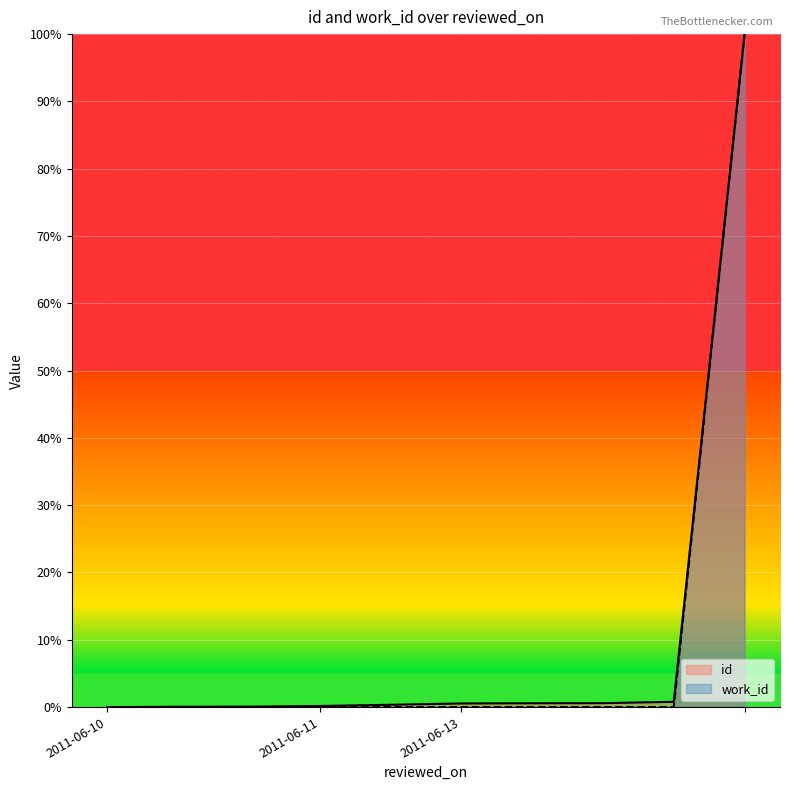

Reading left to right, what are all the values shown in this chart?

id: 0.0	0.0	0.1	0.2	0.3	0.5	0.6	0.6	0.8	100.0
work_id: 0.0	0.0	0.0	0.0	0.0	0.0	0.0	0.0	0.0	100.0